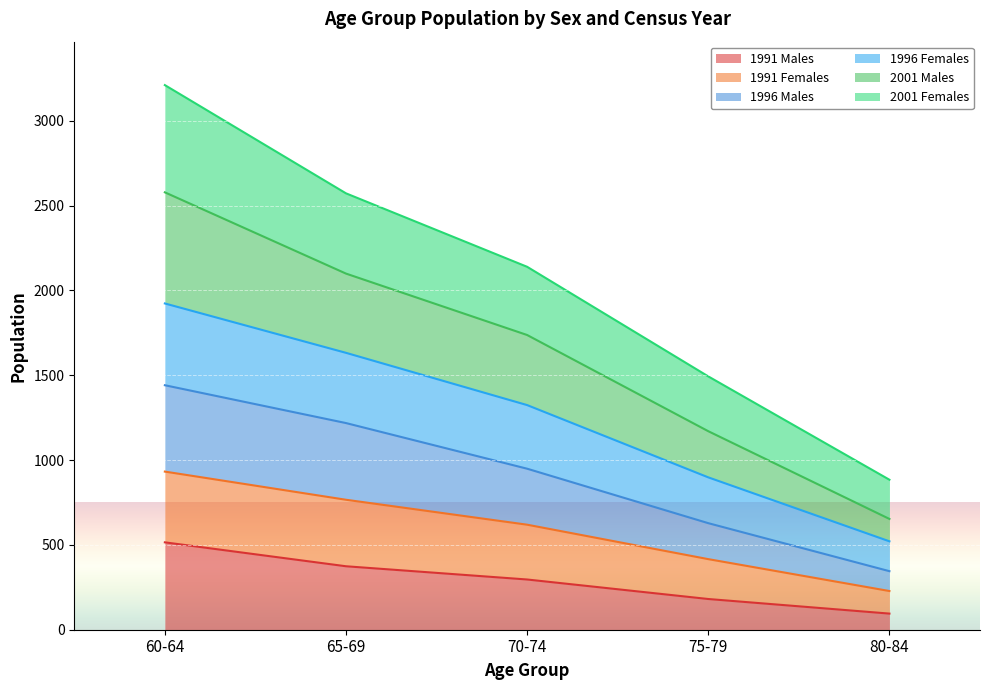

True or false: 1996 Males has a value of 481 at 80-84.

False